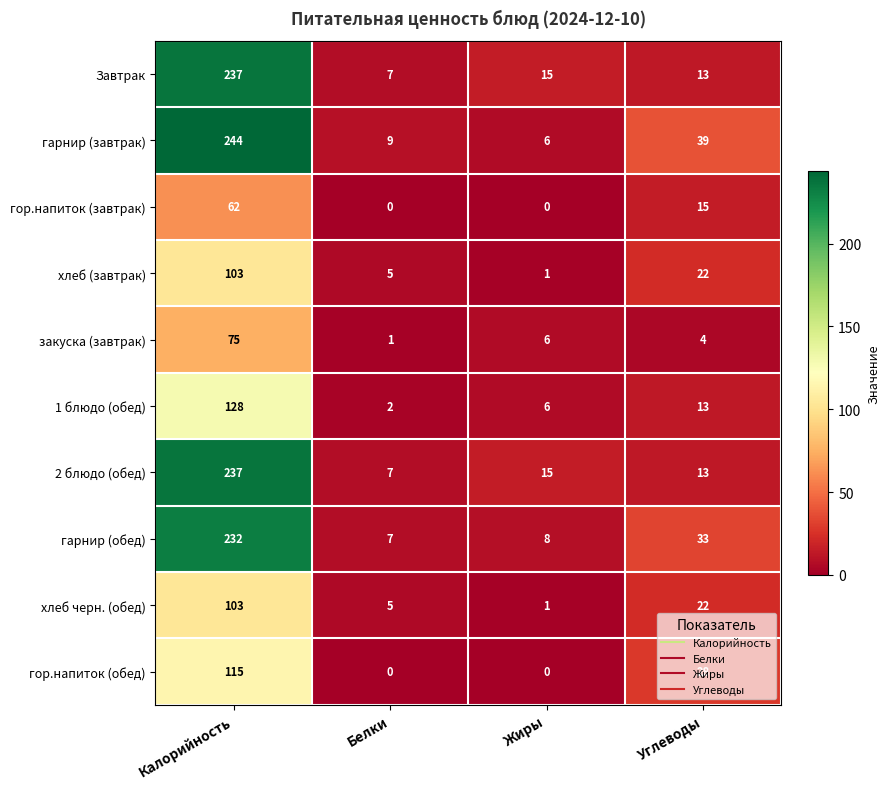

Which series has the widest spread of values?

гарнир (завтрак)